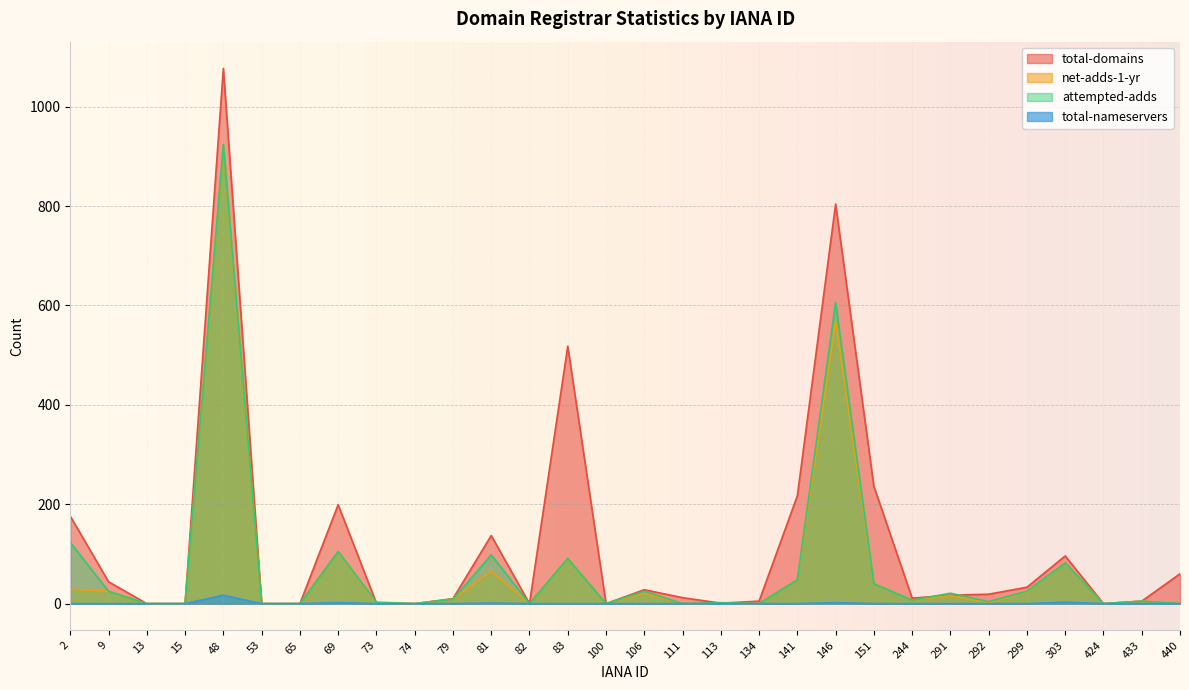

List the series in order of their peak value, lowest first.

total-nameservers, net-adds-1-yr, attempted-adds, total-domains